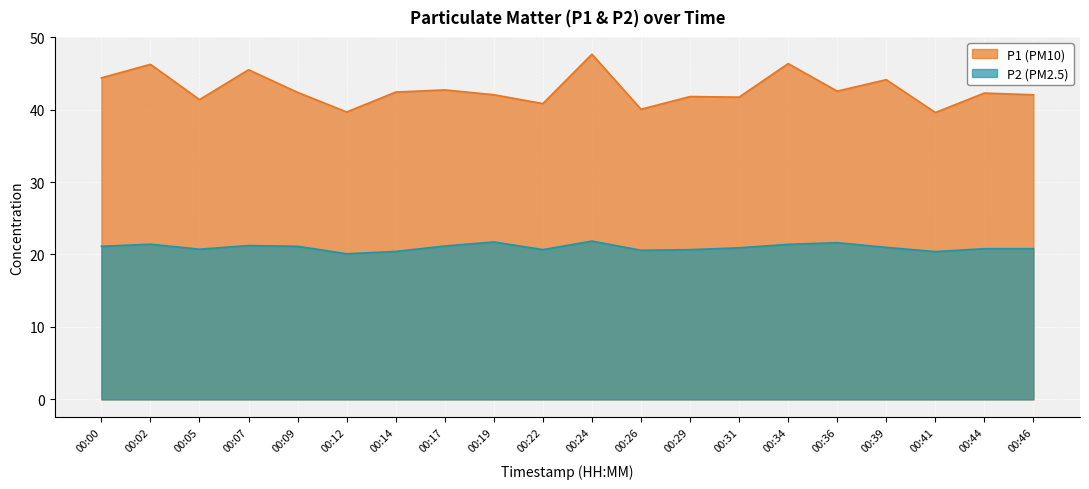

Between 00:22 and 00:26, which series saw the biggest shift?

P1